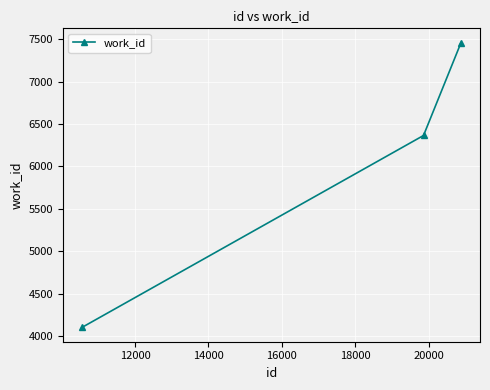

What is the average value?

5976